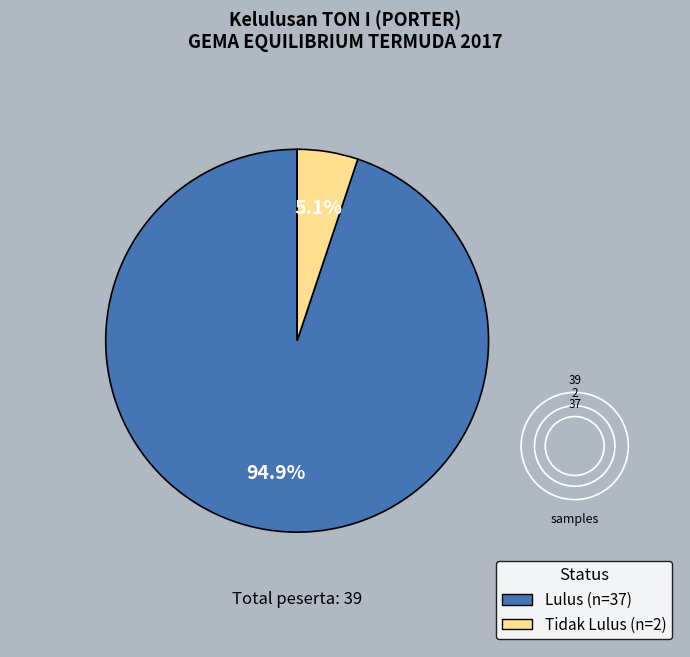

Approximately how many times larger is the value at Tidak Lulus compared to Lulus?

0.1